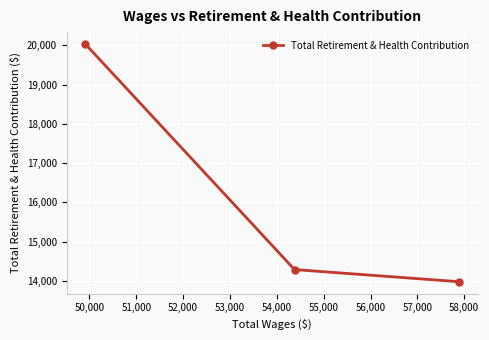

What is the average value?

16099